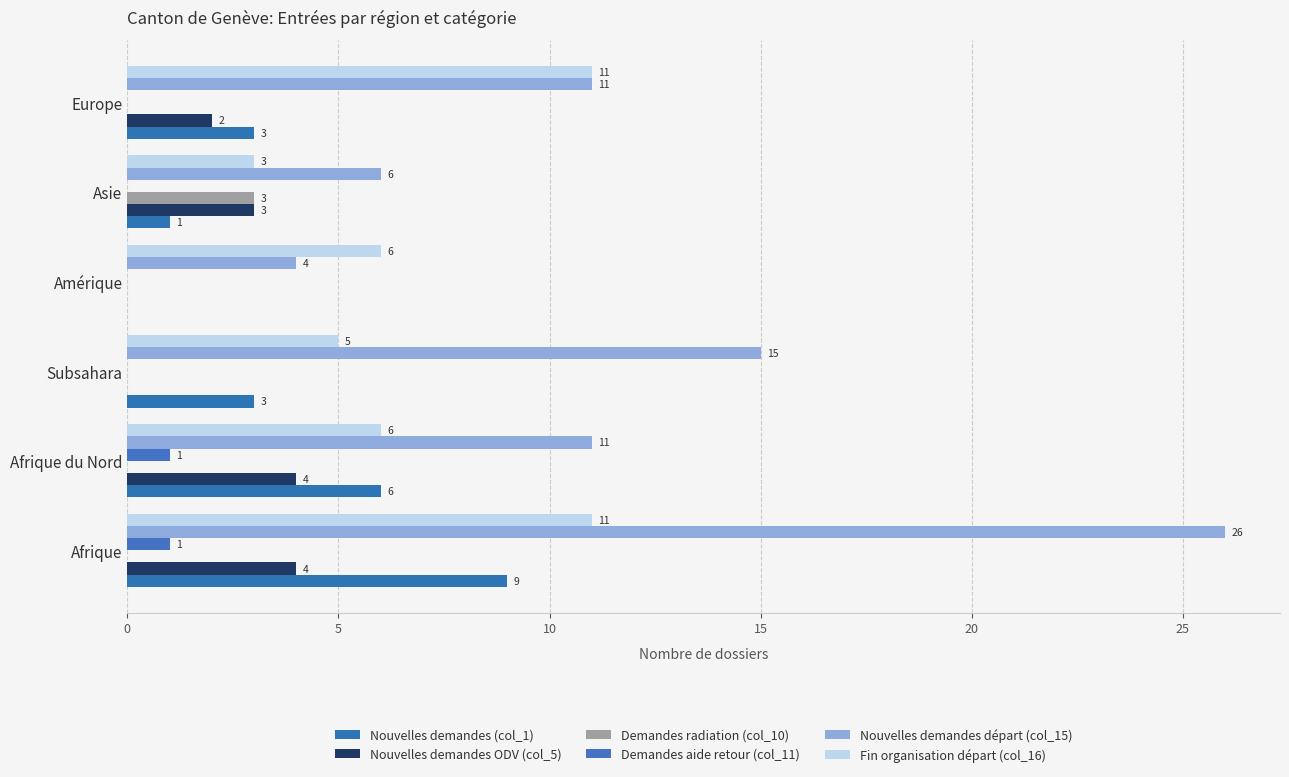

Reading left to right, what are all the values shown in this chart?

Nouvelles demandes (col_1): 9	6	3	0	1	3
Nouvelles demandes ODV (col_5): 4	4	0	0	3	2
Demandes radiation (col_10): 0	0	0	0	3	0
Demandes aide retour (col_11): 1	1	0	0	0	0
Nouvelles demandes départ (col_15): 26	11	15	4	6	11
Fin organisation départ (col_16): 11	6	5	6	3	11